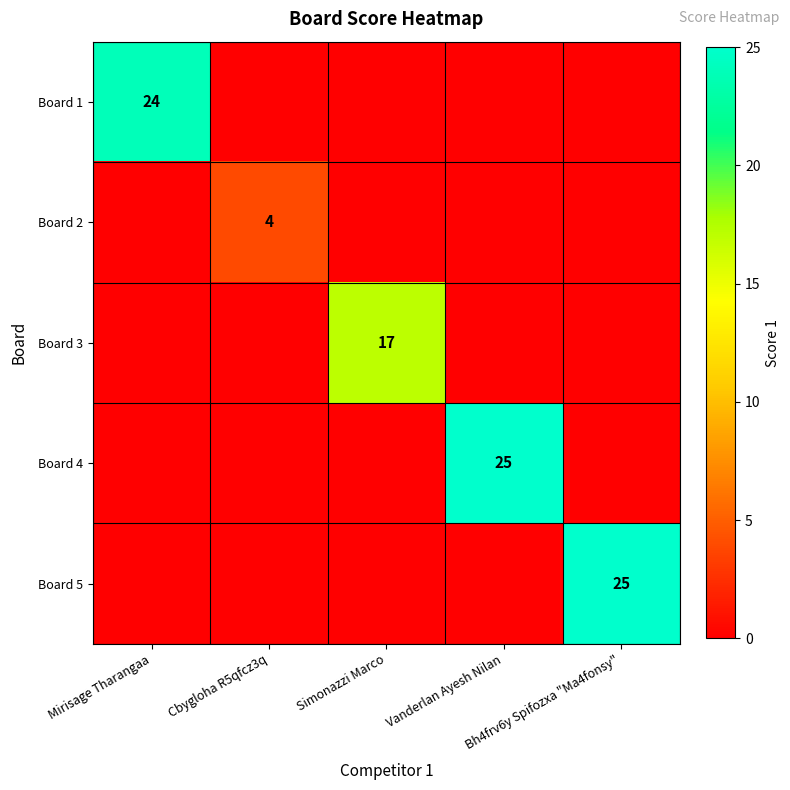

The value of Board 2 at Bh4frv6y Spifozxa "Ma4fonsy" is 2. True or false?

False